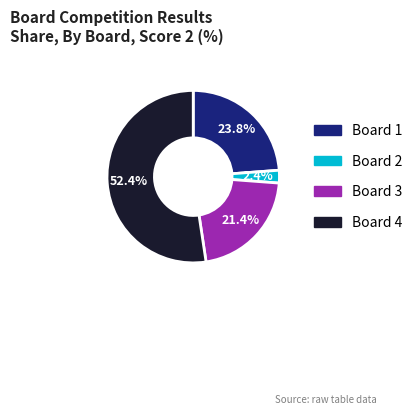

How many slices are in this pie chart?

4